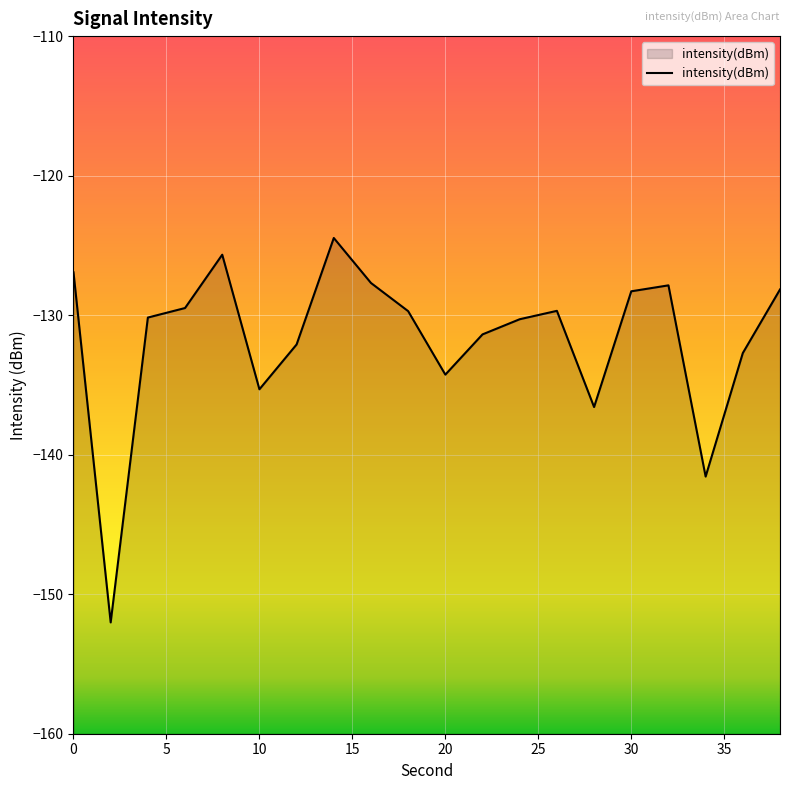

Is it true that the value at 10 is -209.2?

False